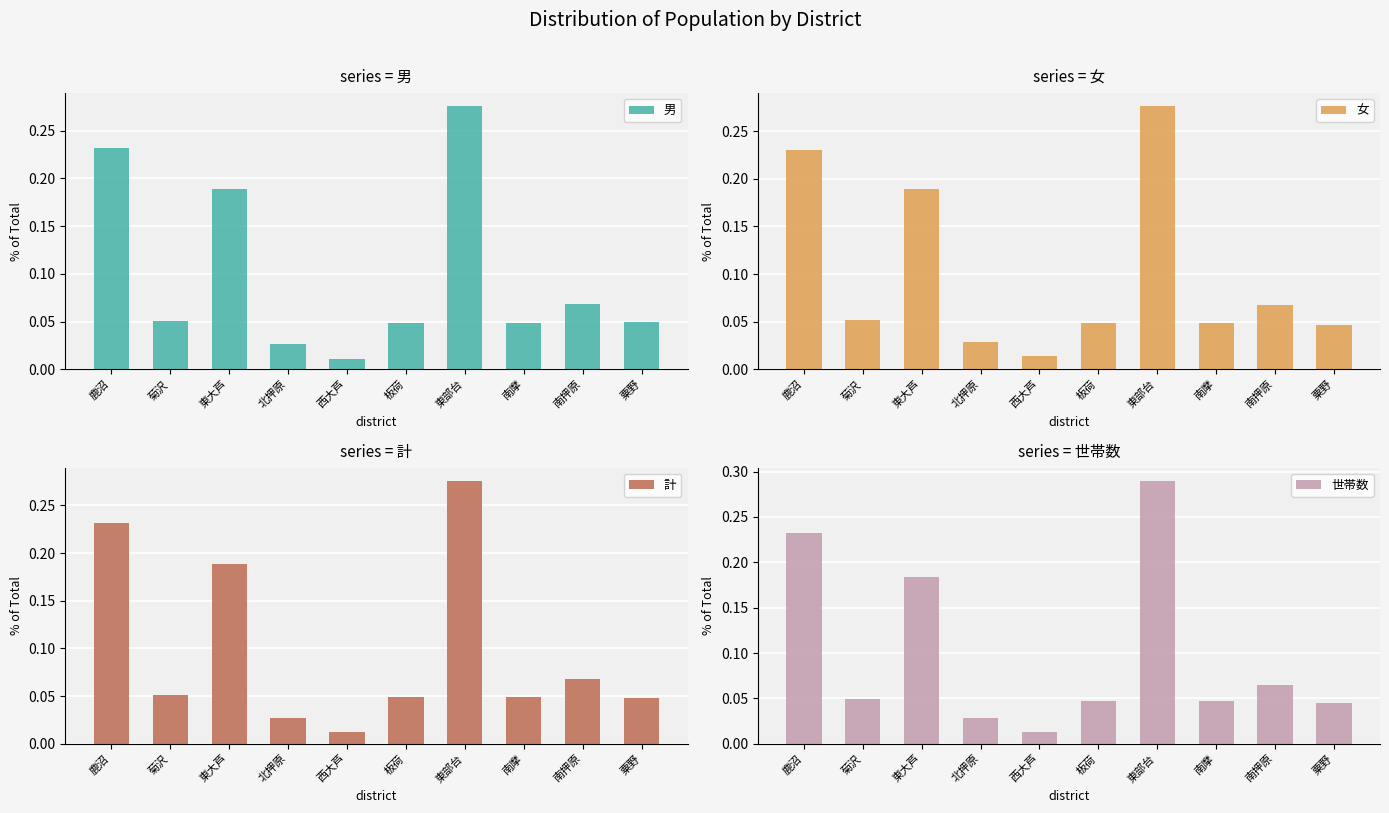

Which series has the widest spread of values?

世帯数